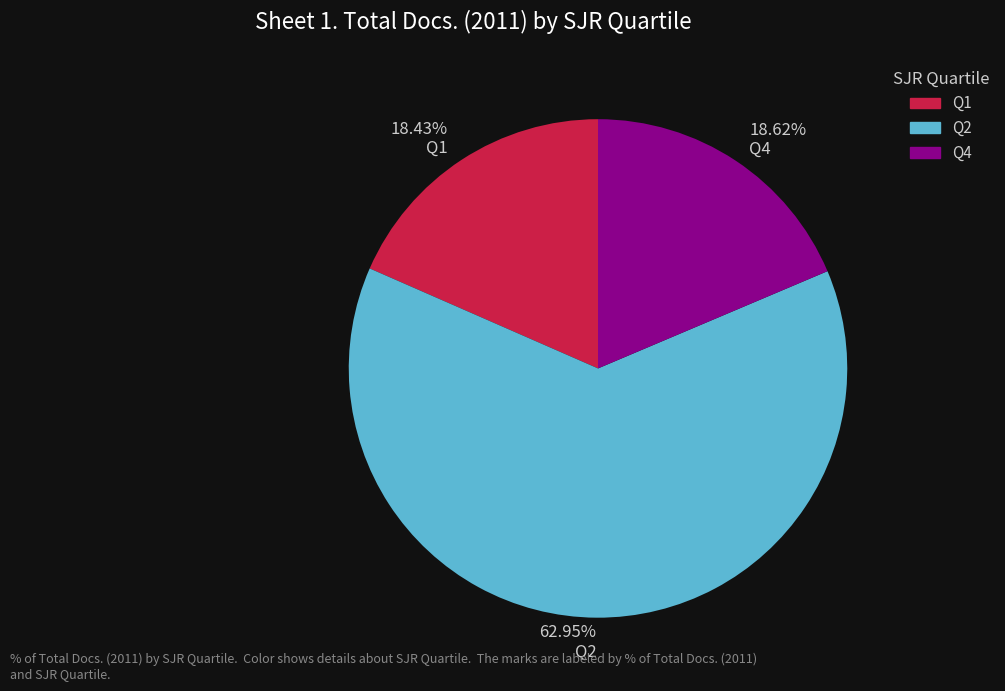

What is the largest slice in the pie chart?

Q2